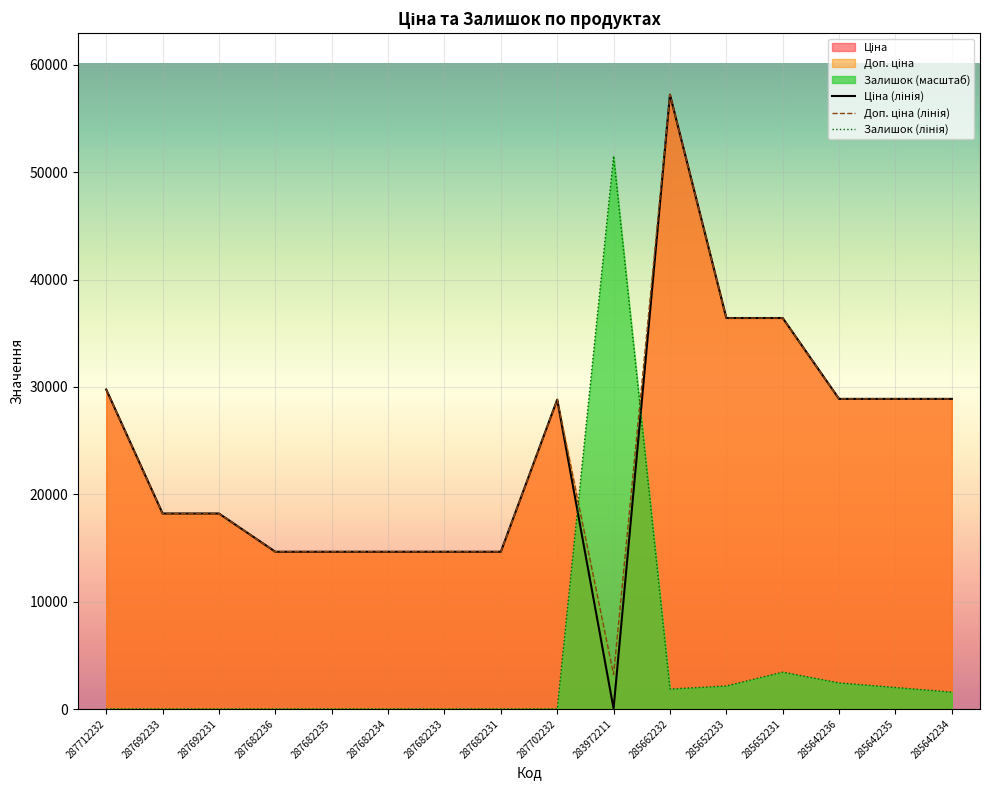

What is the label of the 3rd point from the right?

285642236